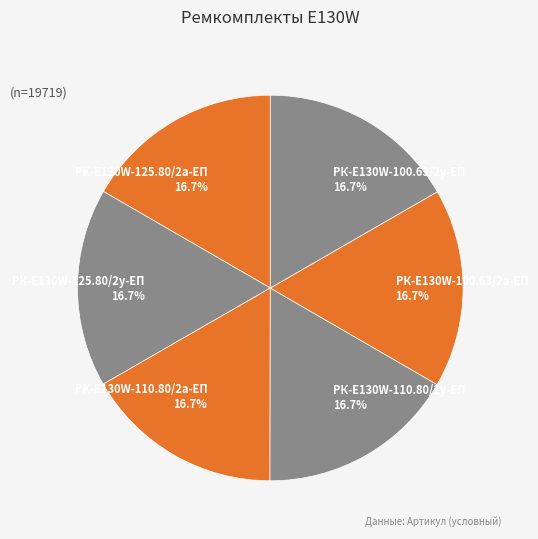

Count the number of slices in the pie.

6